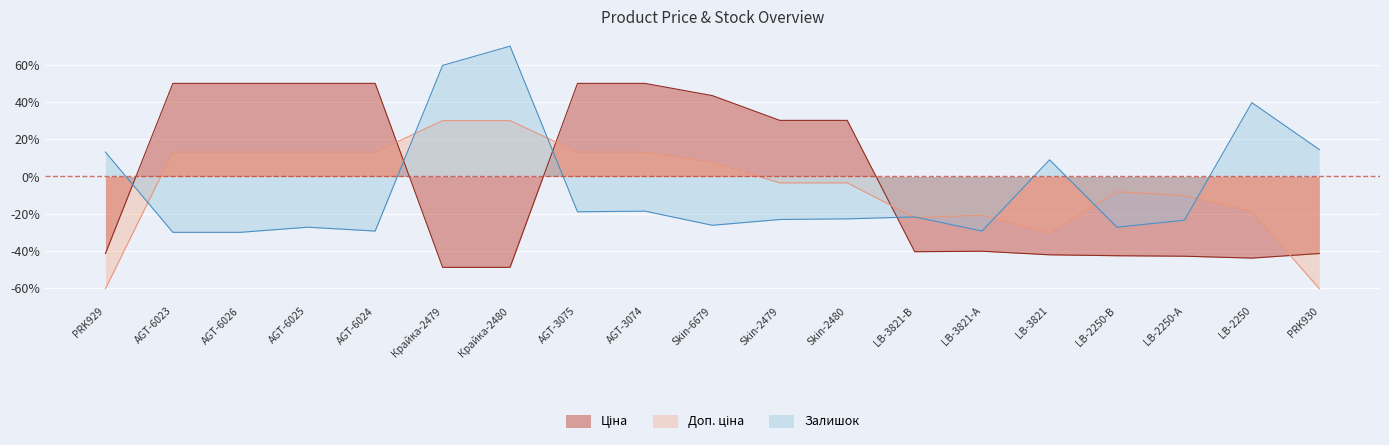

List the labels in order of Ціна value, smallest first.

Крайка-2479, Крайка-2480, LB-2250, LB-2250-А, LB-2250-В, LB-3821, PRK929, PRK930, LB-3821-В, LB-3821-А, Skin-2479, Skin-2480, Skin-6679, AGT-6023, AGT-6026, AGT-6025, AGT-6024, AGT-3075, AGT-3074